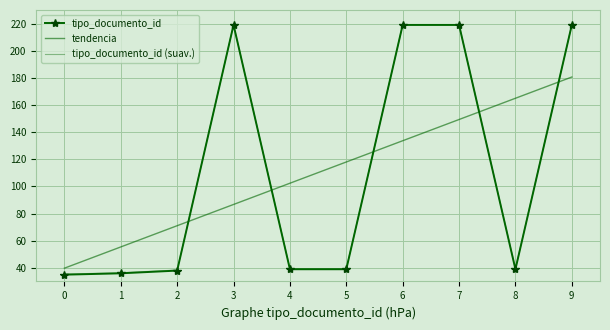

How many interior local peaks does the tipo_documento_id series have?

1